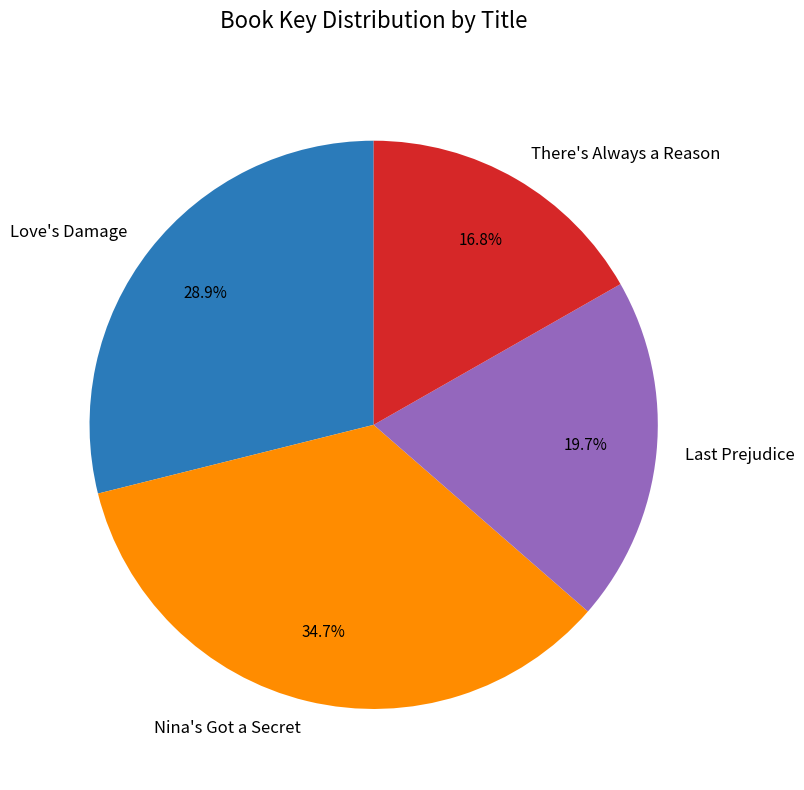

Is it true that Nina's Got a Secret is 35% of the pie?

True